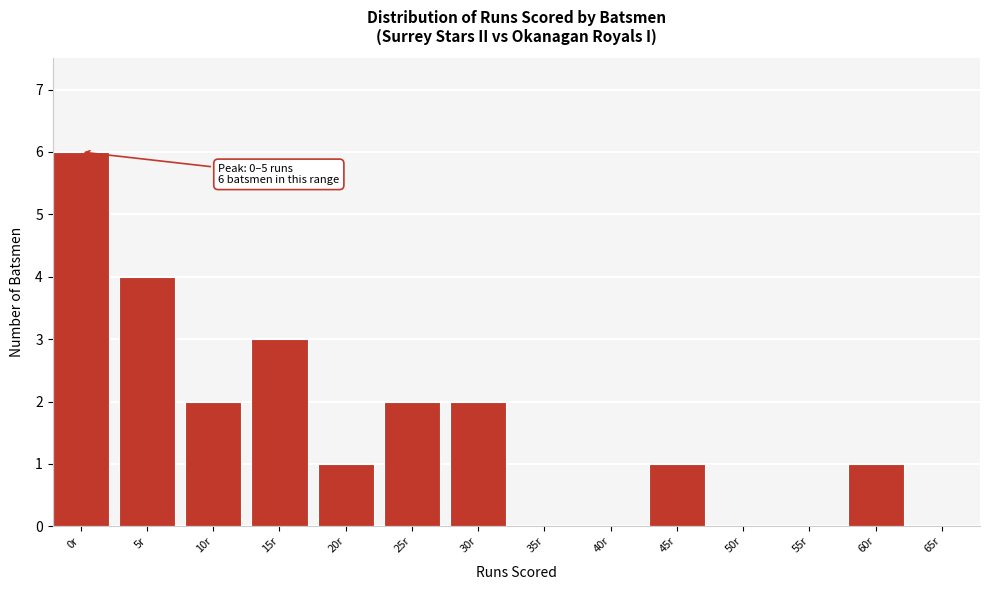

Reading left to right, extract all data points from this chart.

0r=6	5r=4	10r=2	15r=3	20r=1	25r=2	30r=2	35r=0	40r=0	45r=1	50r=0	55r=0	60r=1	65r=0